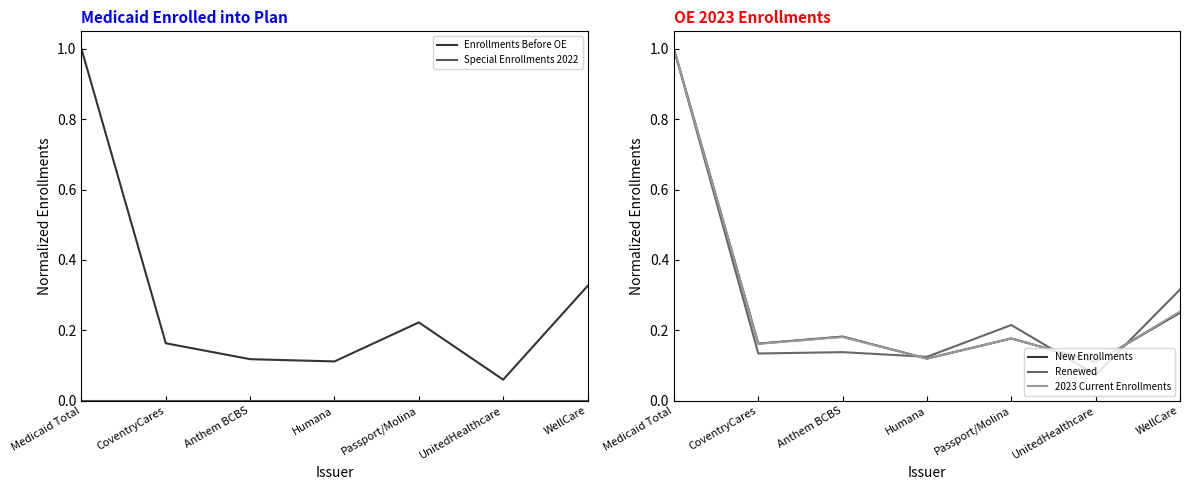

What is the label of the 3rd point from the left?

Anthem BCBS